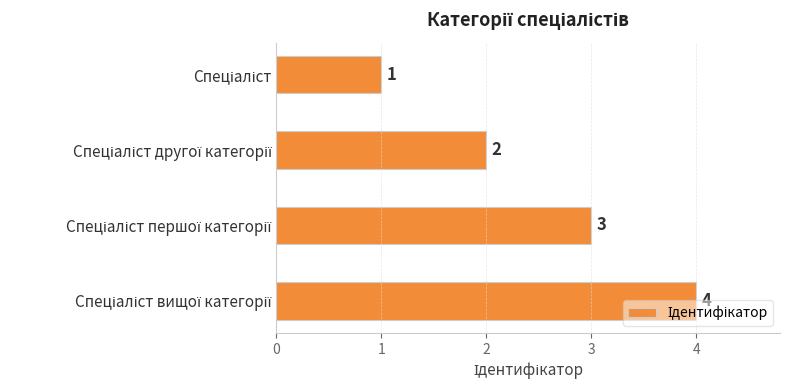

Count the values in the range 2 to 4.

3